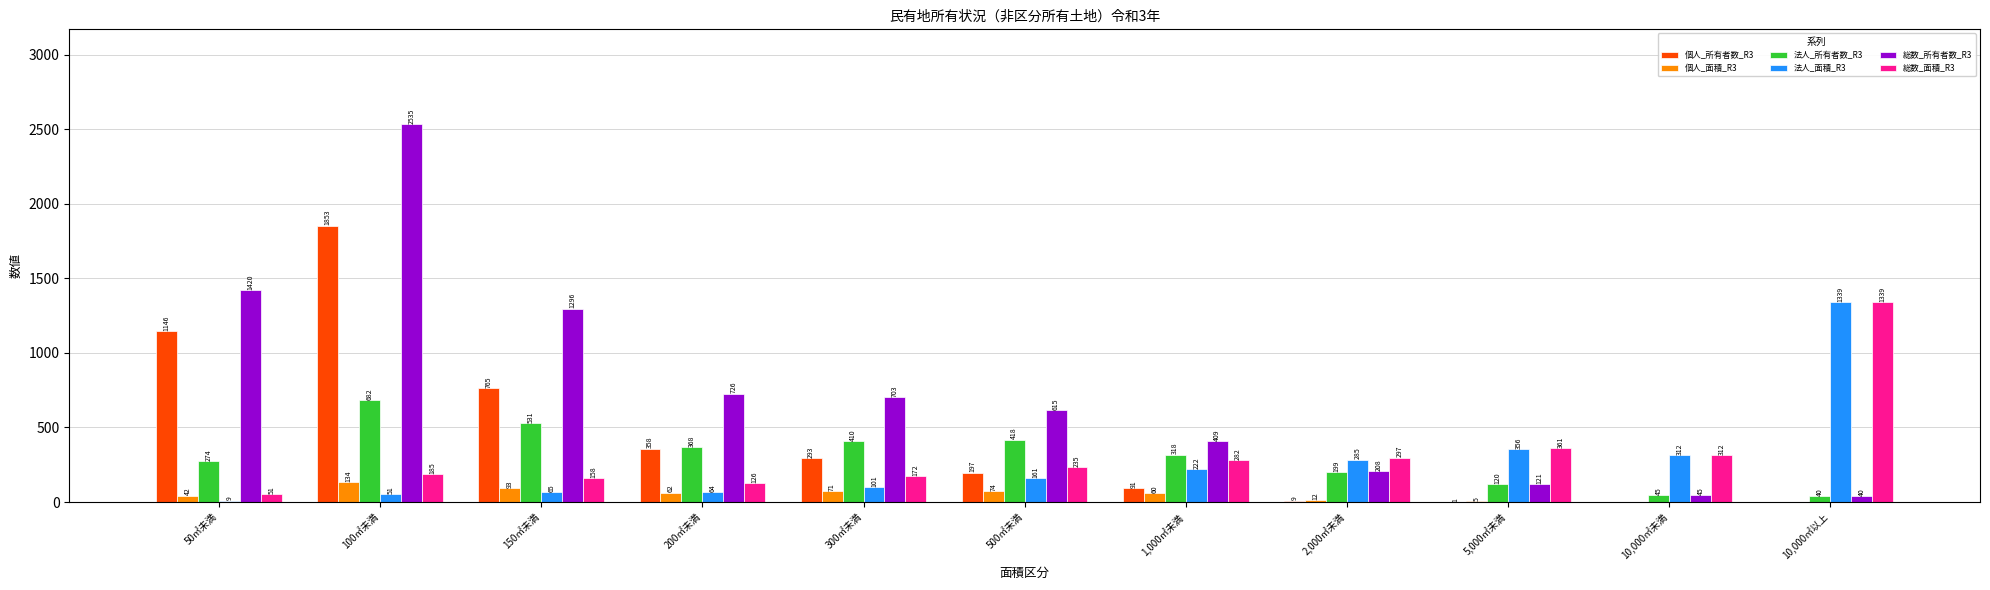

Does the chart contain stacked bars?

No